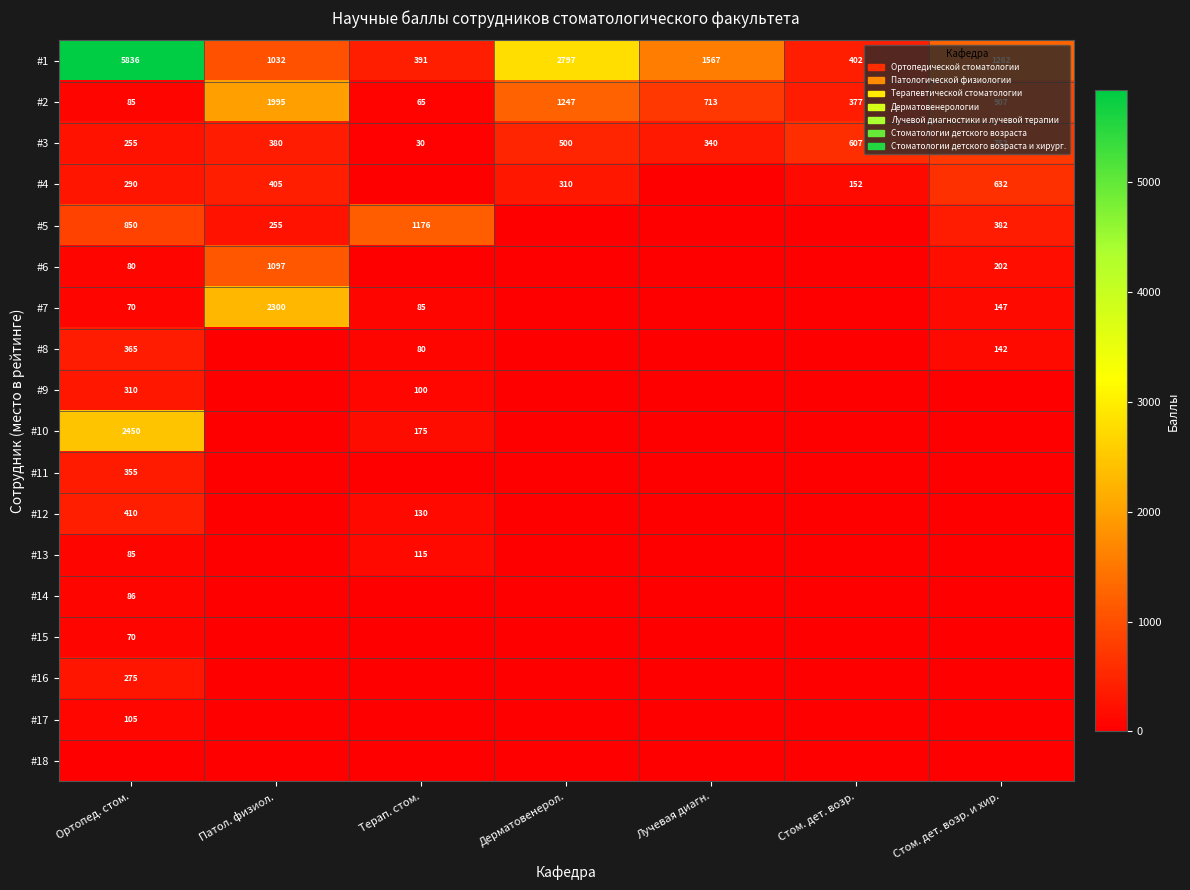

What is the difference between the #1 values at Лучевая диагн. and Стом. дет. возр. и хир.?

305